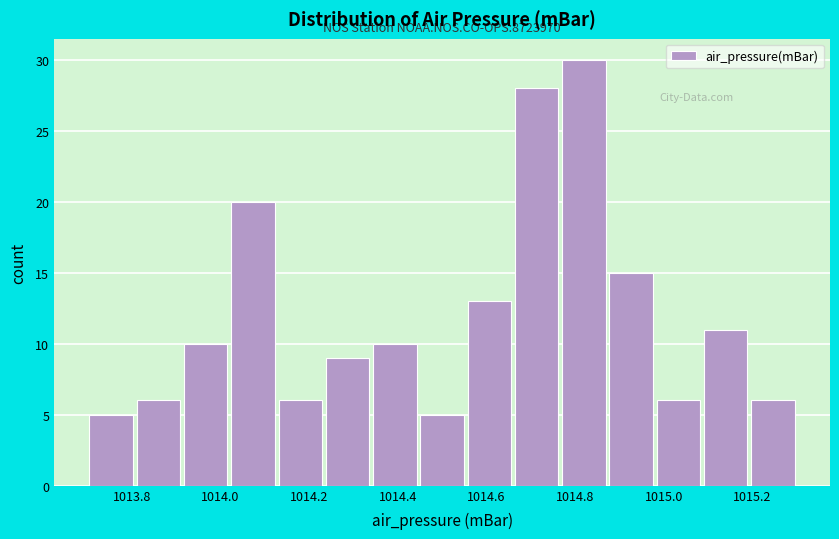

Over which range of the x-axis is the bar tallest?

1014.76 to 1014.88